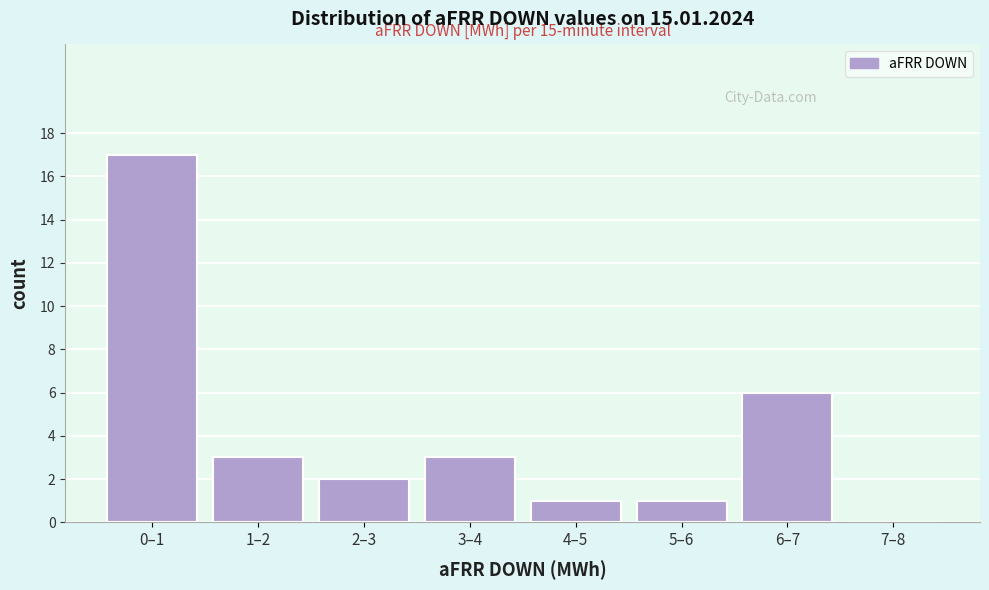

Reading left to right, transcribe all the data shown in this chart.

0–1=17	1–2=3	2–3=2	3–4=3	4–5=1	5–6=1	6–7=6	7–8=0